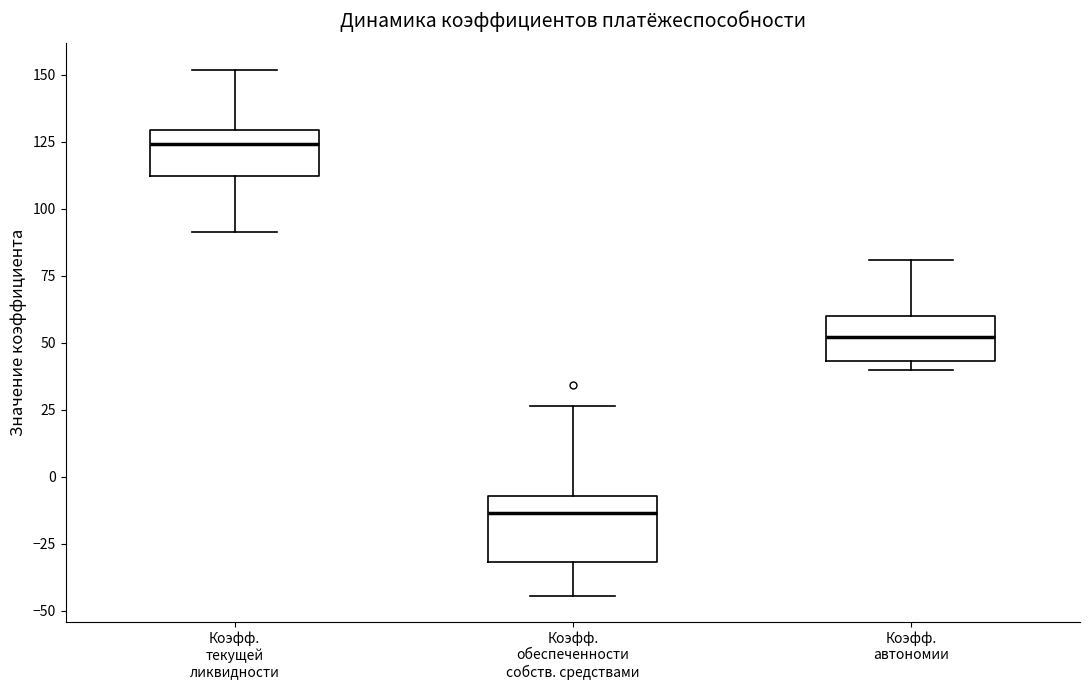

Which box's median line is the highest?

Коэфф. текущей ликвидности